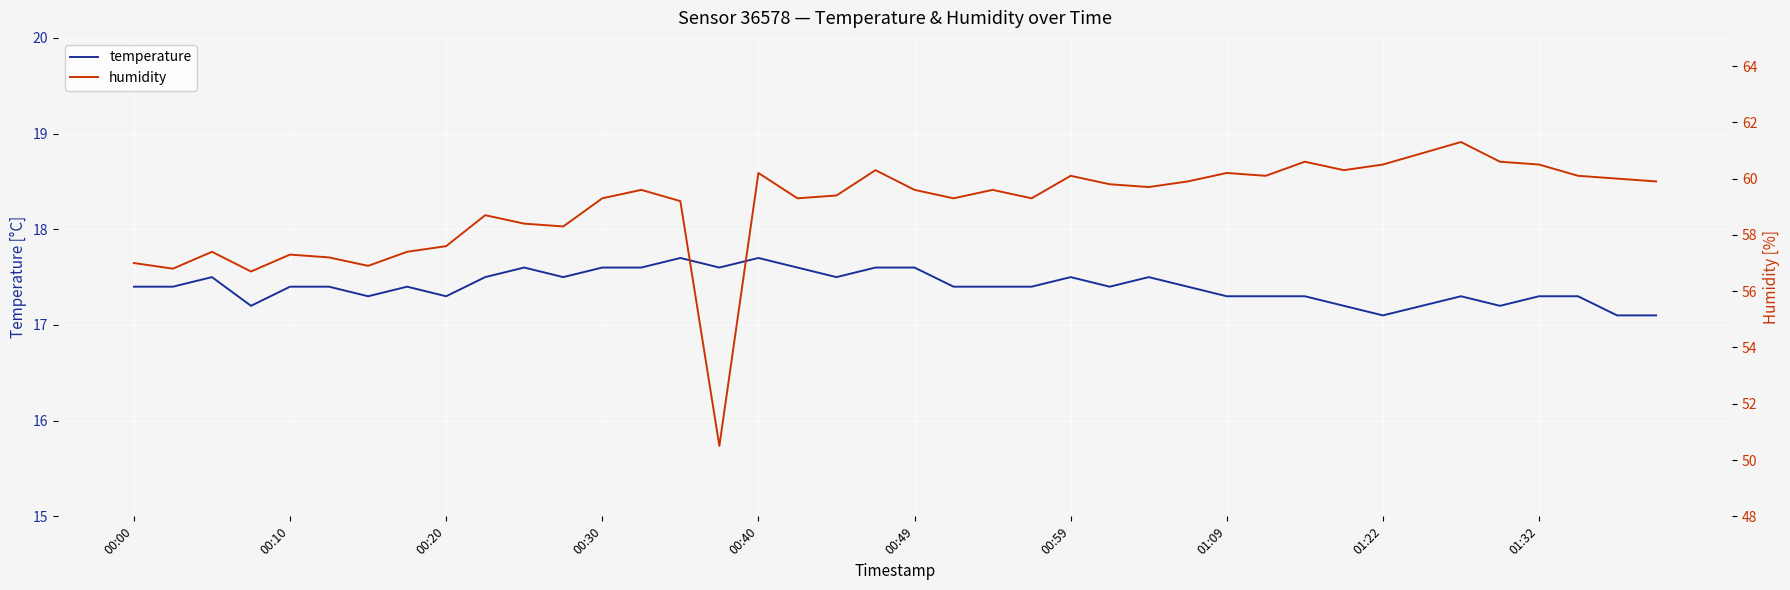

In humidity, how many points are lower than both neighbors (excluding endpoints)?

11